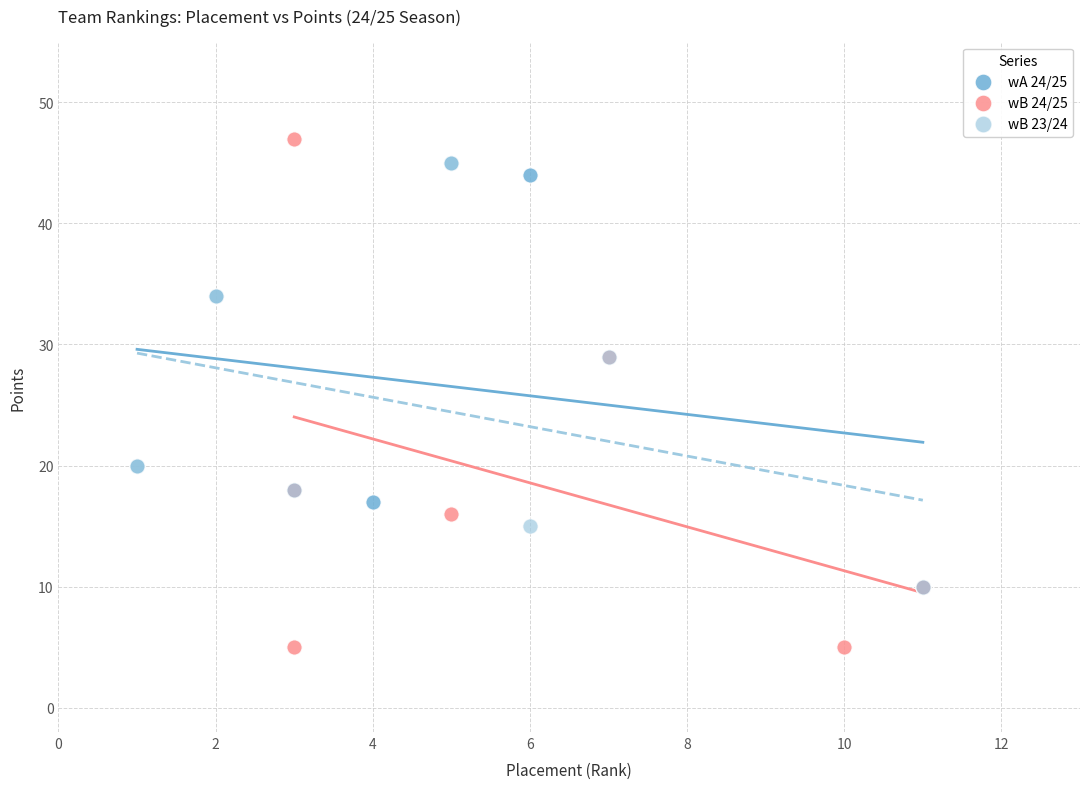

Which series contains the lowest Y value?

wB 24/25